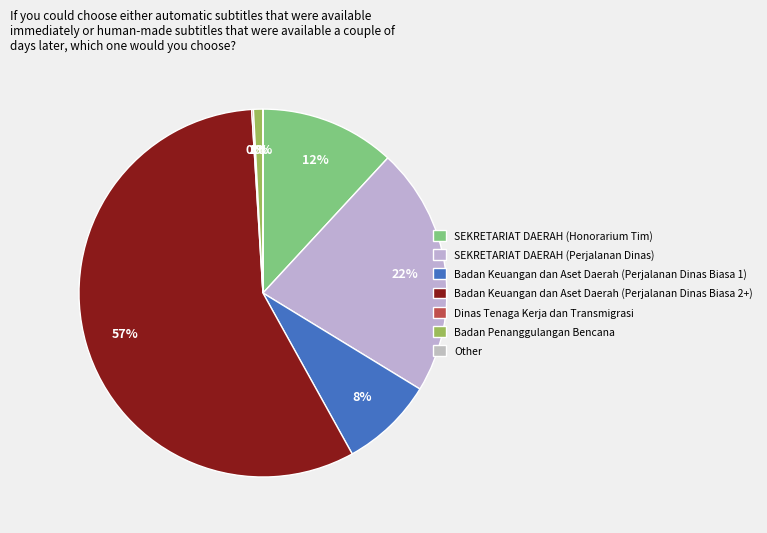

What percentage is NOT represented by Badan Keuangan dan Aset Daerah (Perjalanan Dinas Biasa 2+)?

42.9%